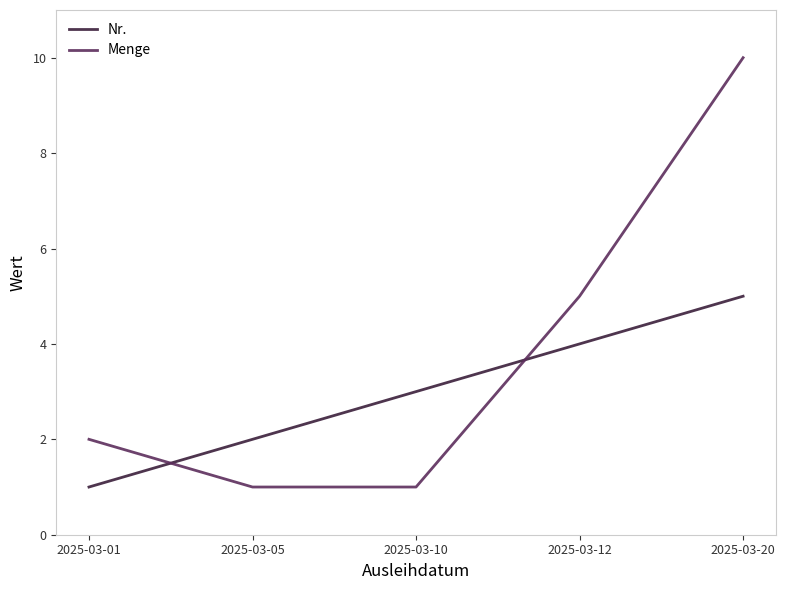

List the series in order of their overall mean, lowest first.

Nr., Menge